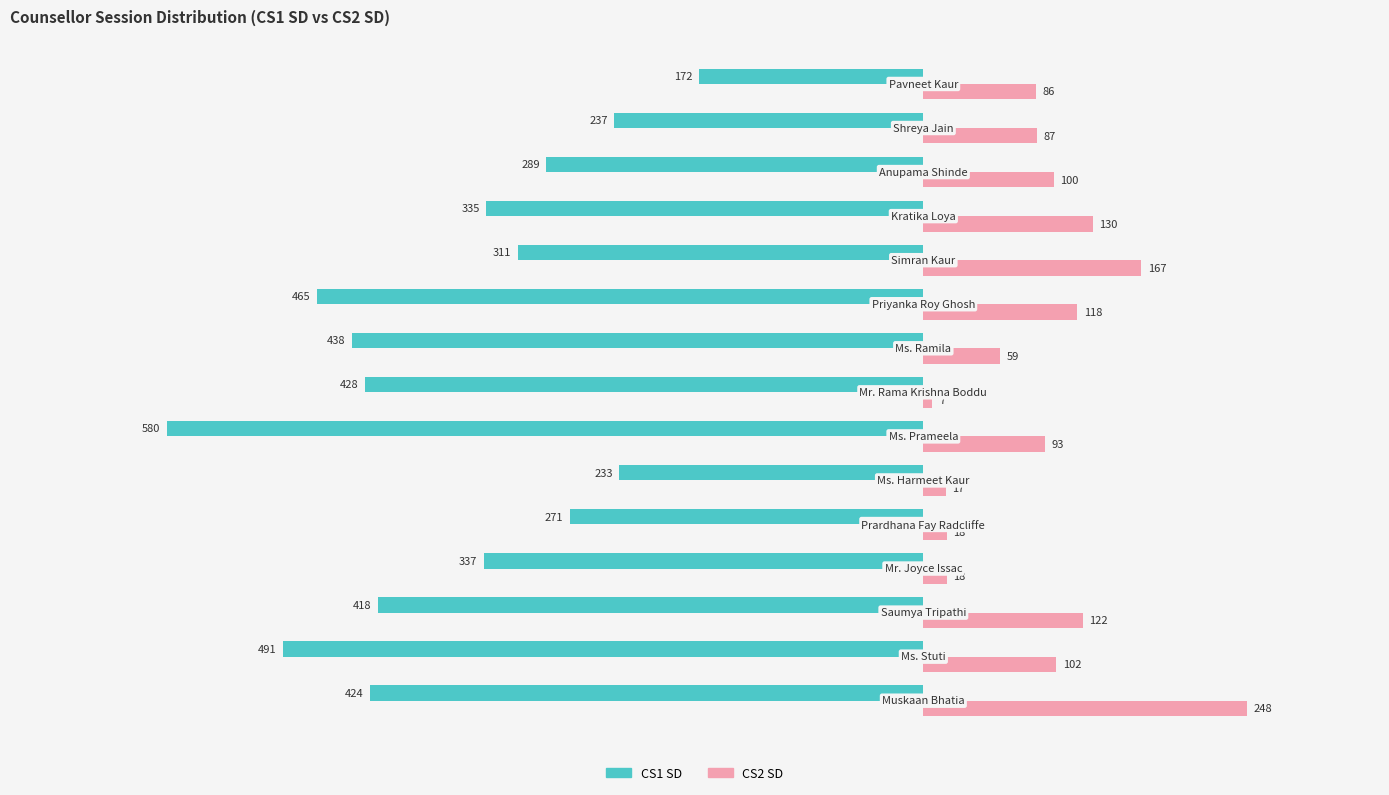

What is the smallest value displayed?

-580